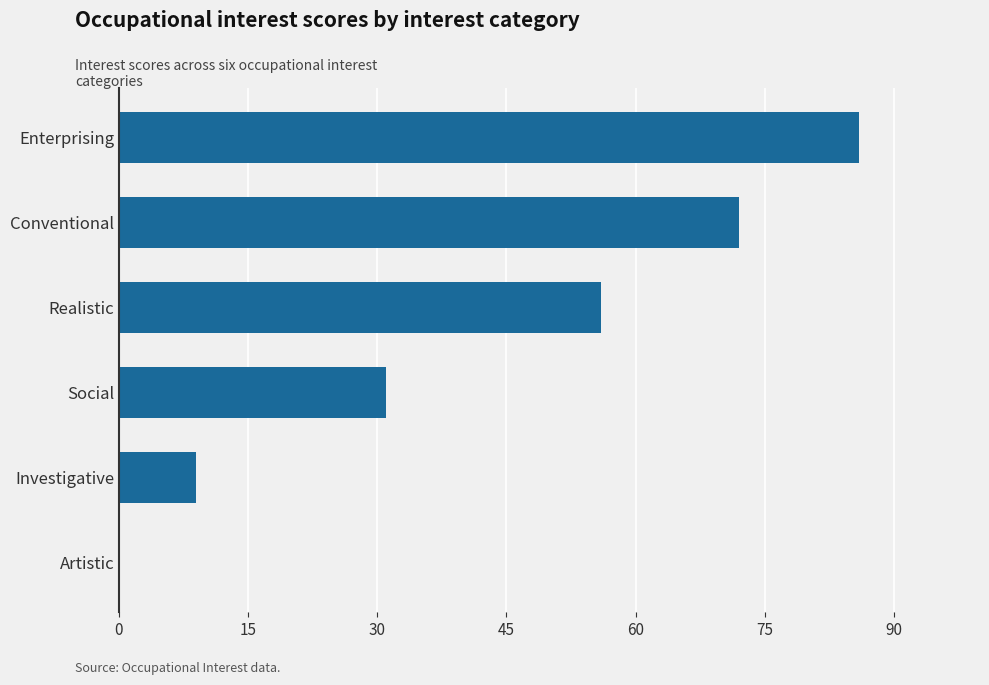

What is the sum of all values?

254